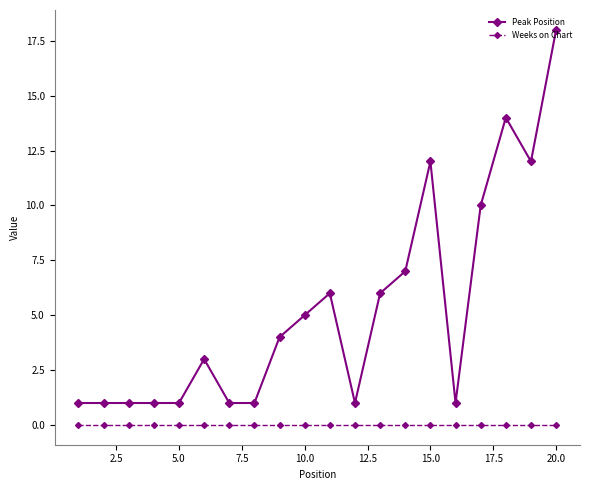

At how many categories does at least one series exceed 2?

11